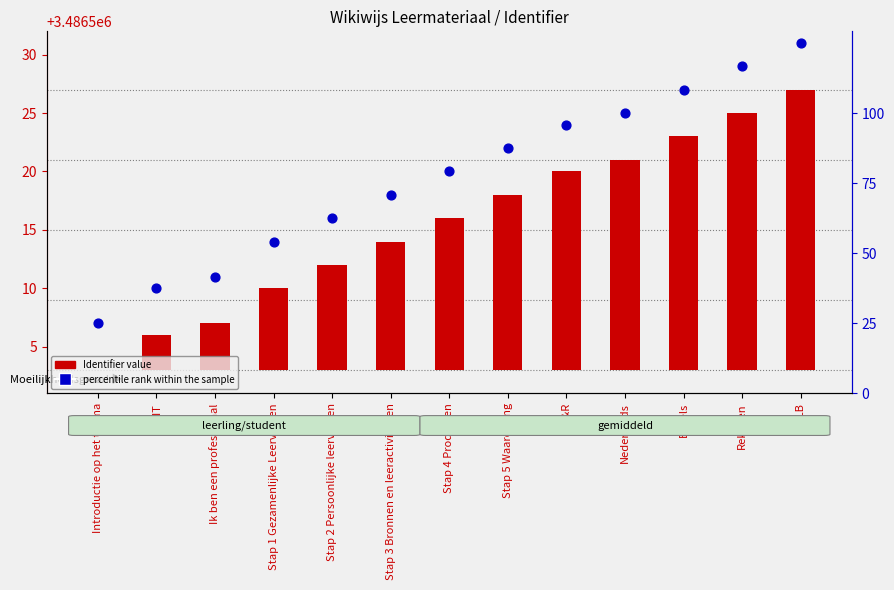

Which series contains the highest Y value?

percentile rank within the sample